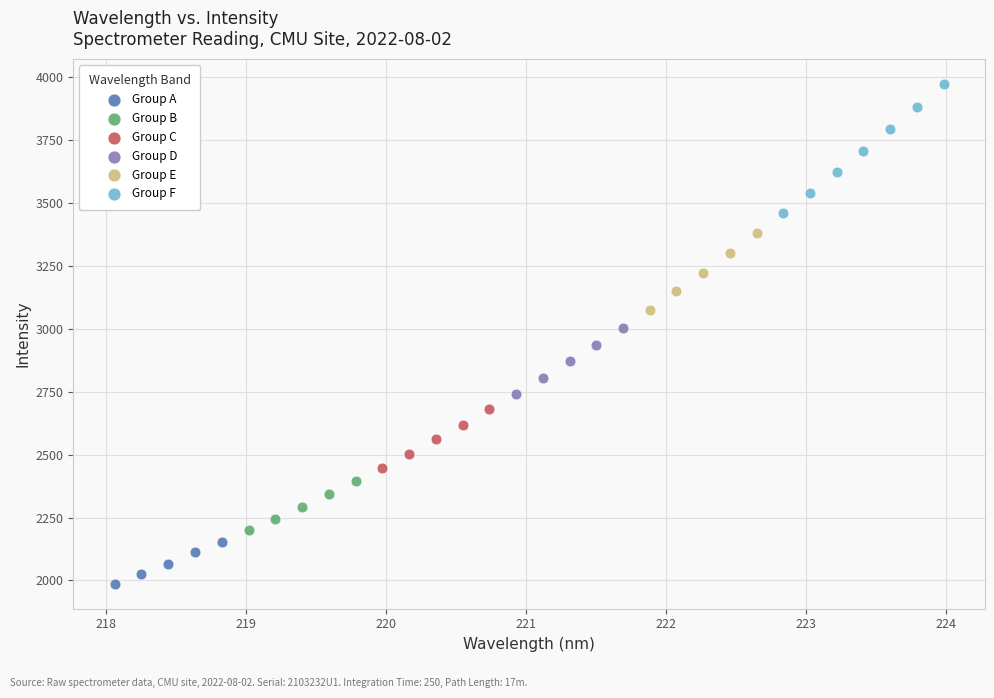

Which series contains the highest Y value?

Group F